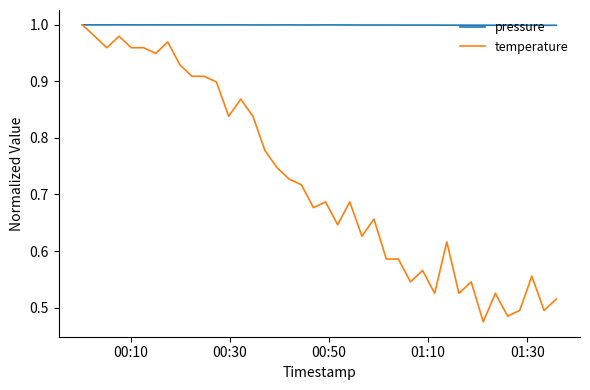

Which series has the widest spread of values?

temperature